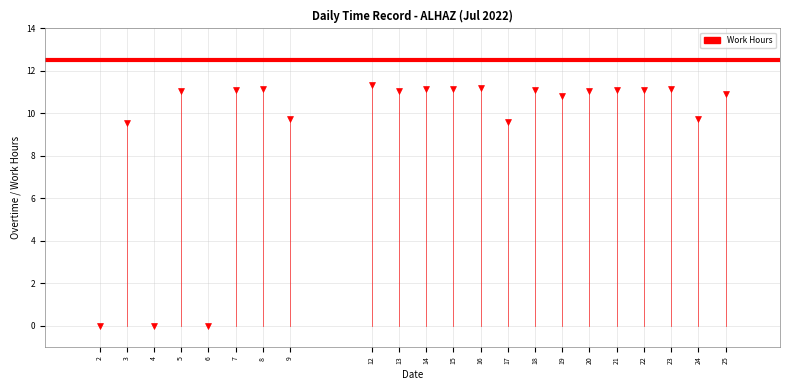

What is the range of X values (max minus min)?

23.0